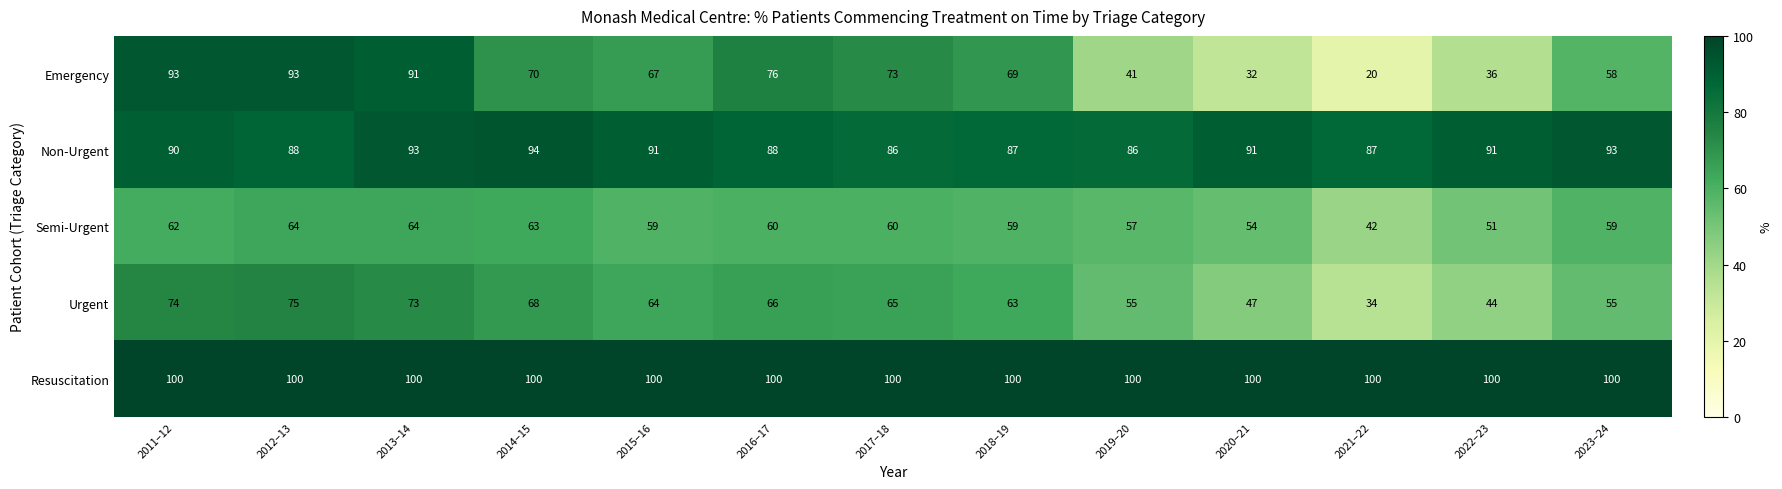

Read the Urgent value at 2022–23, to the nearest 5.

45